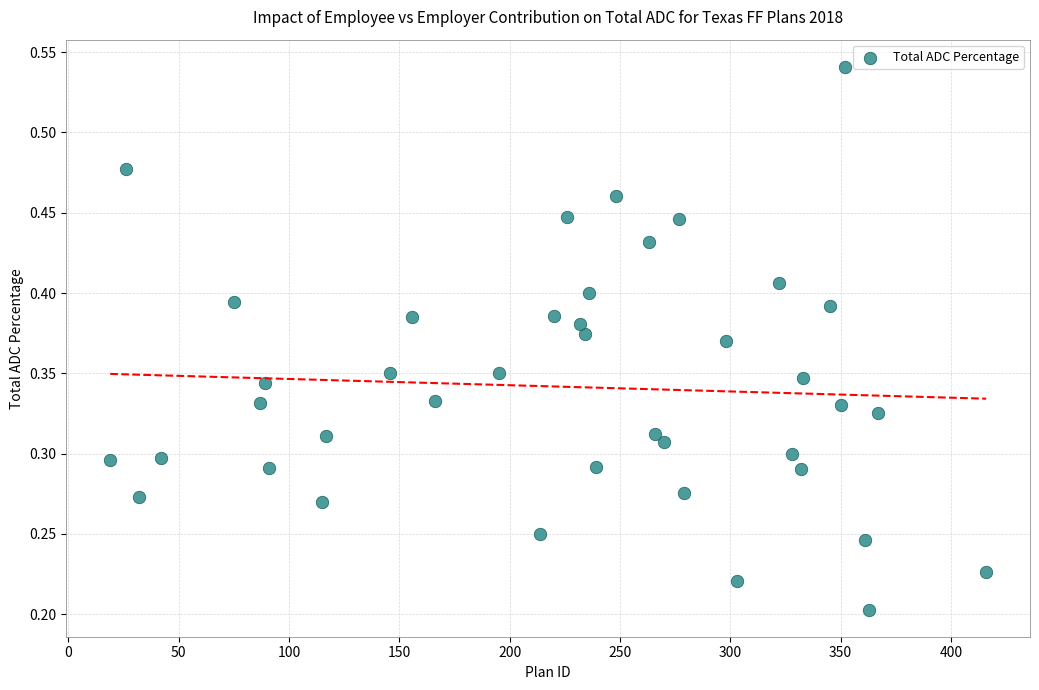

What is the range of X values (max minus min)?

397.0